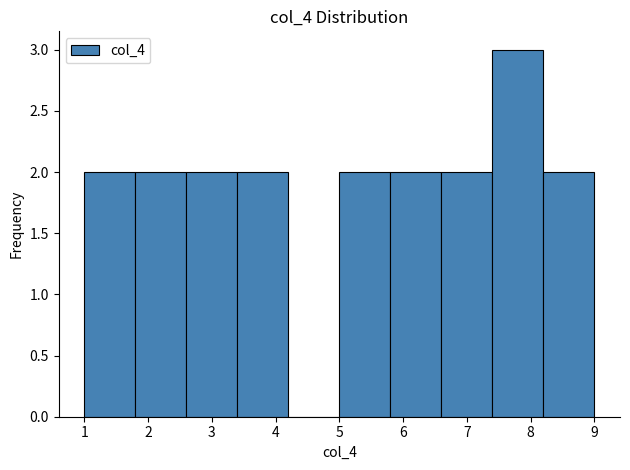

Reading left to right, transcribe this chart: for each bar, give the range it covers on the x-axis and its height. The values are not printed on the chart, so give them approximately, as read against the axis.

1.0 to 1.8: 2
1.8 to 2.6: 2
2.6 to 3.4: 2
3.4 to 4.2: 2
4.2 to 5.0: 0
5.0 to 5.8: 2
5.8 to 6.6: 2
6.6 to 7.4: 2
7.4 to 8.2: 3
8.2 to 9.0: 2